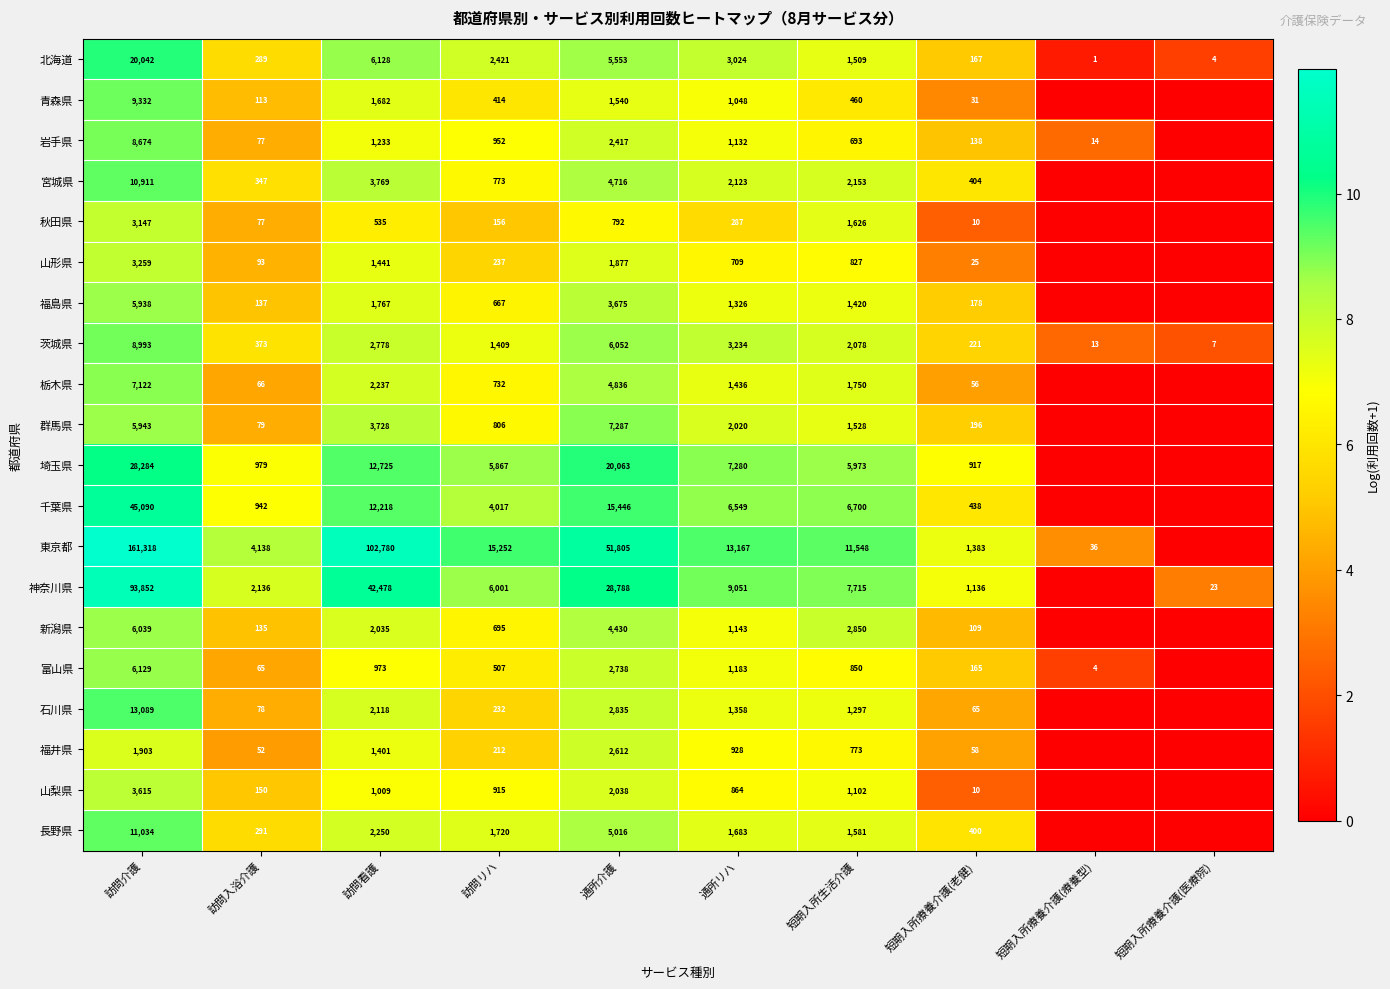

What is the difference between the 新潟県 values at 訪問リハ and 短期入所療養介護(老健)?

586